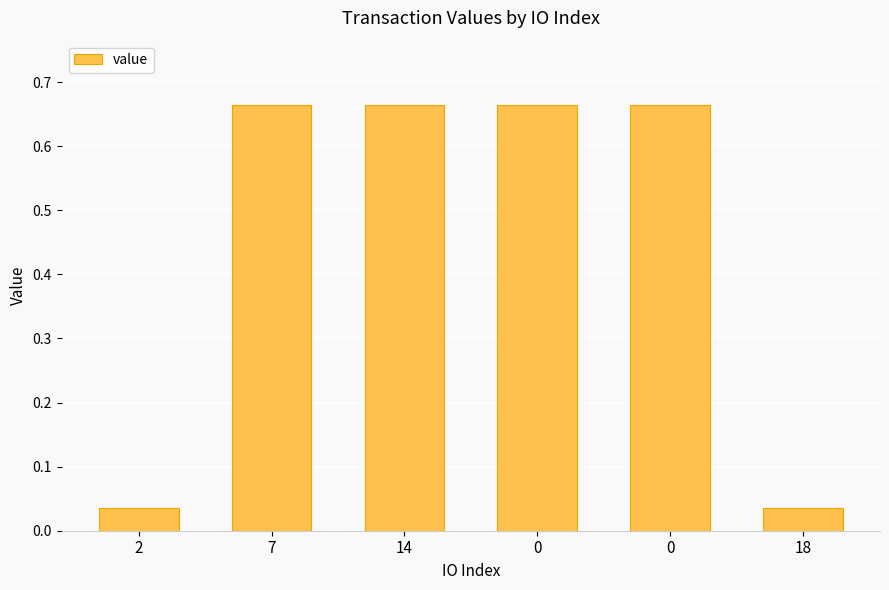

How many bars are there in total?

6